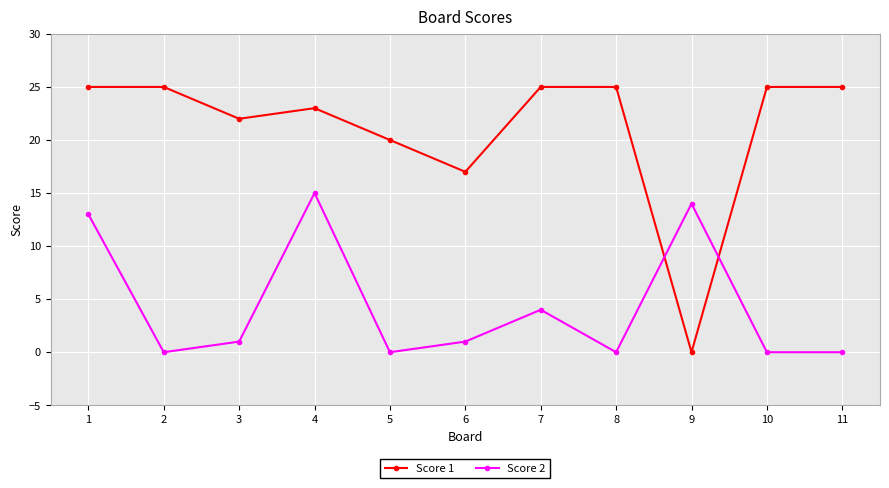

Where is the first local minimum for Score 2?

2